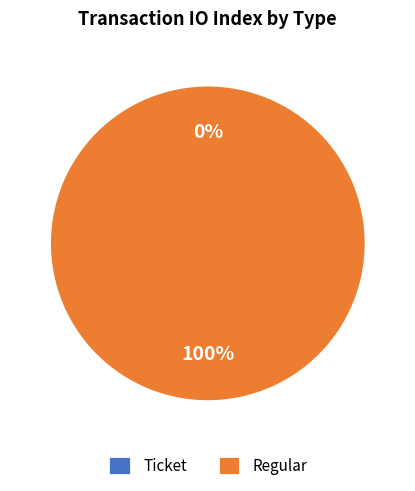

To the nearest percent, what is the difference between the largest and smallest slice percentages?

100%